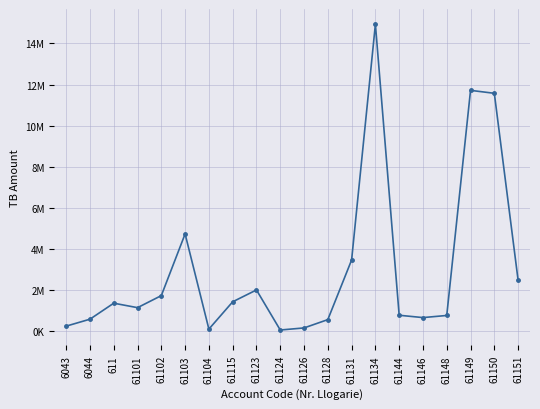

What is the difference between the second highest and minimum values?

11656063.4